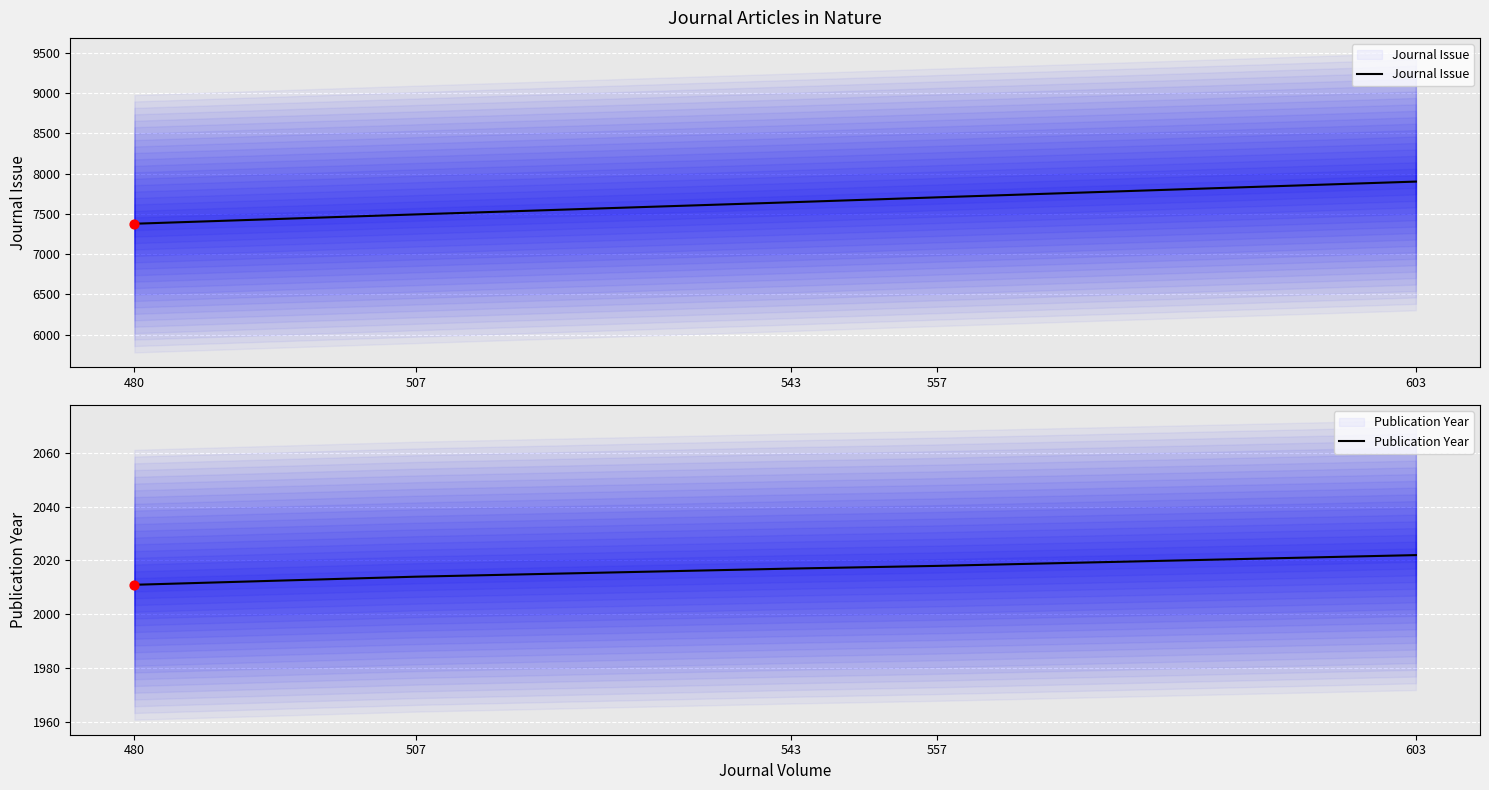

What is the total value across all series at 507?

9507